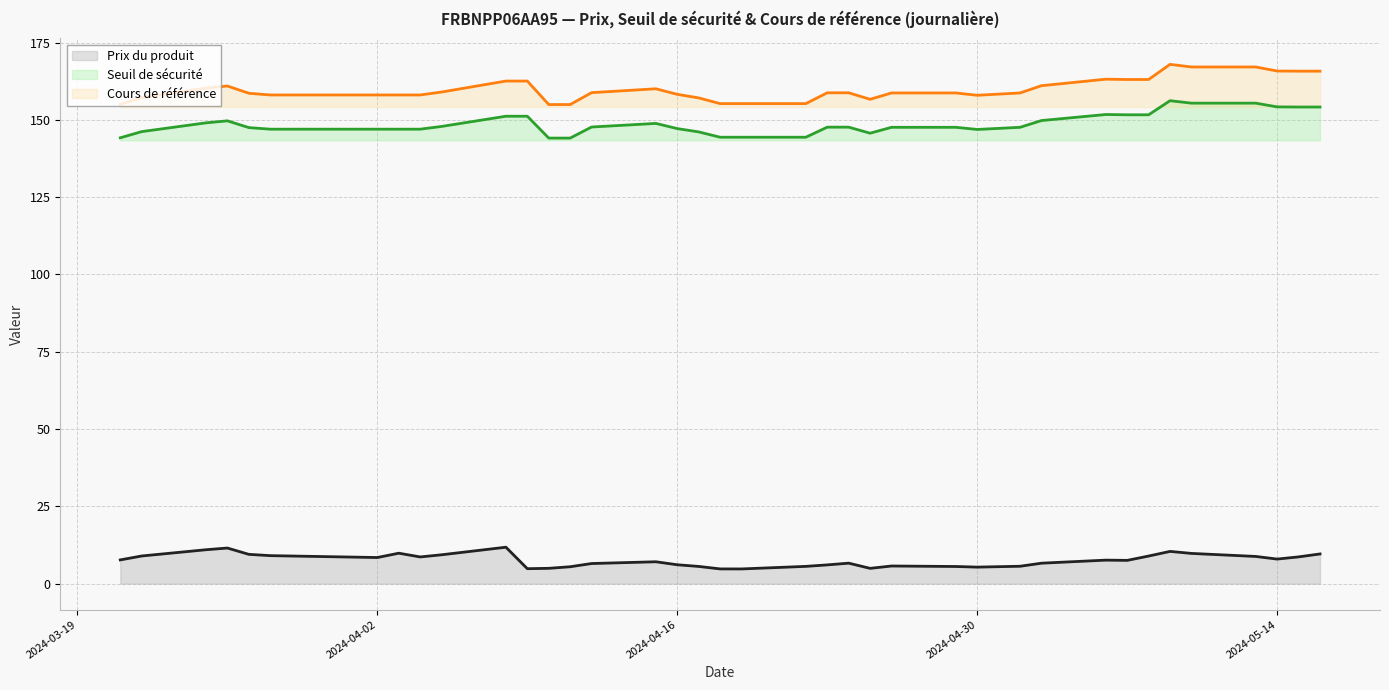

The Prix du produit series shows 8.8 at 2024-05-13. True or false?

True